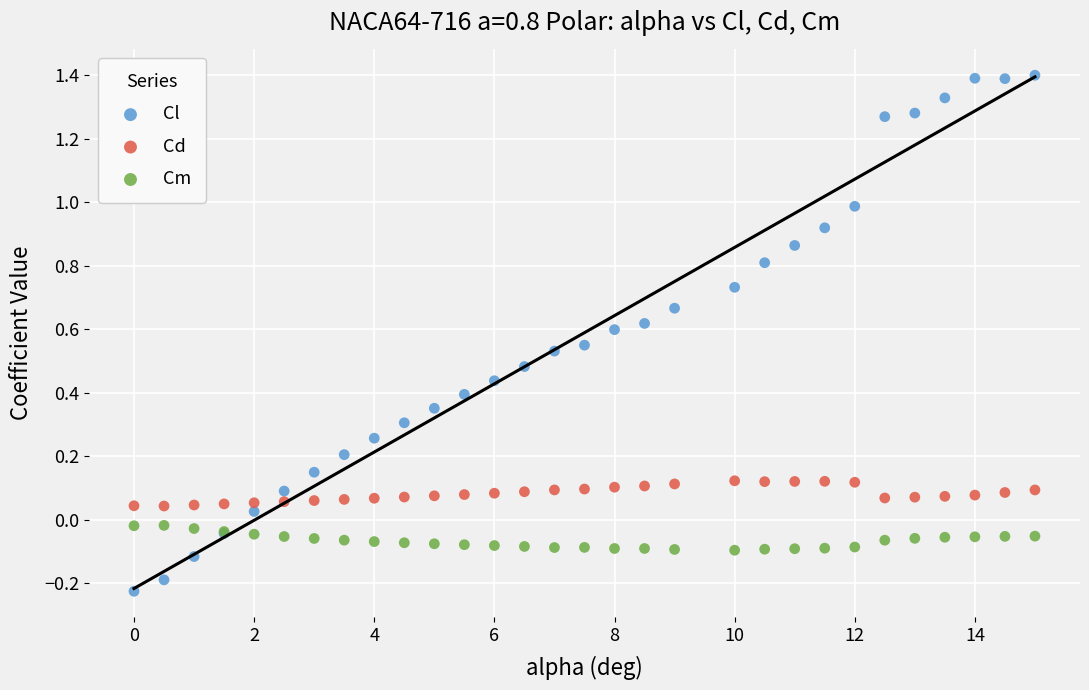

Which series contains the lowest Y value?

Cl